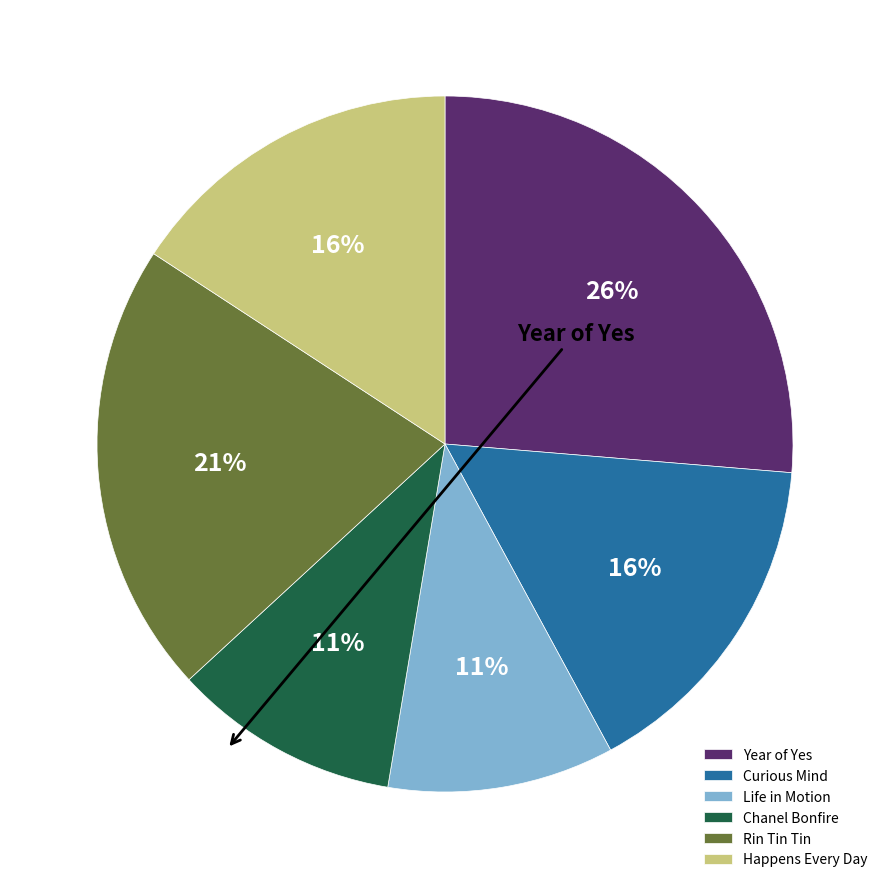

Is it true that Rin Tin Tin is 15% of the pie?

False